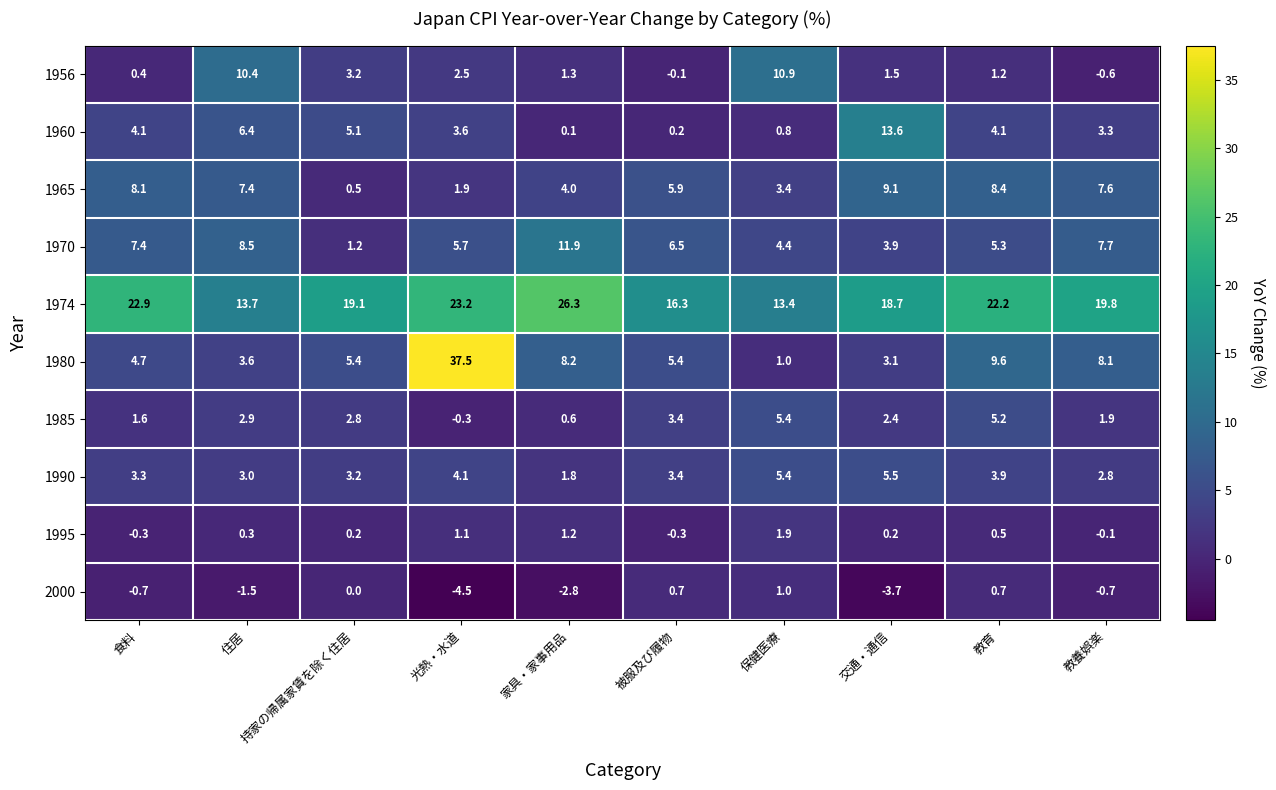

What is the average value of the 1990 series?

3.6